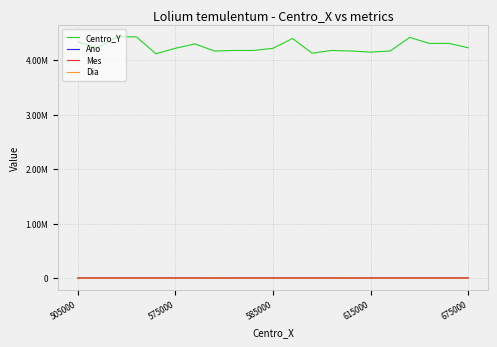

What is the value of the Dia point at the 6th from the left?

6